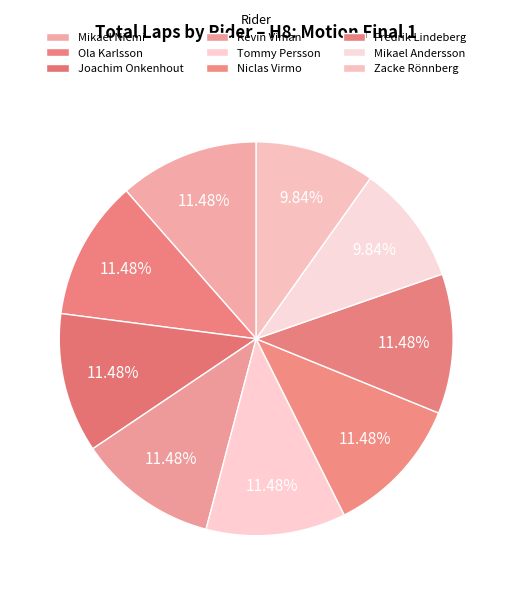

How many slices are in this pie chart?

9